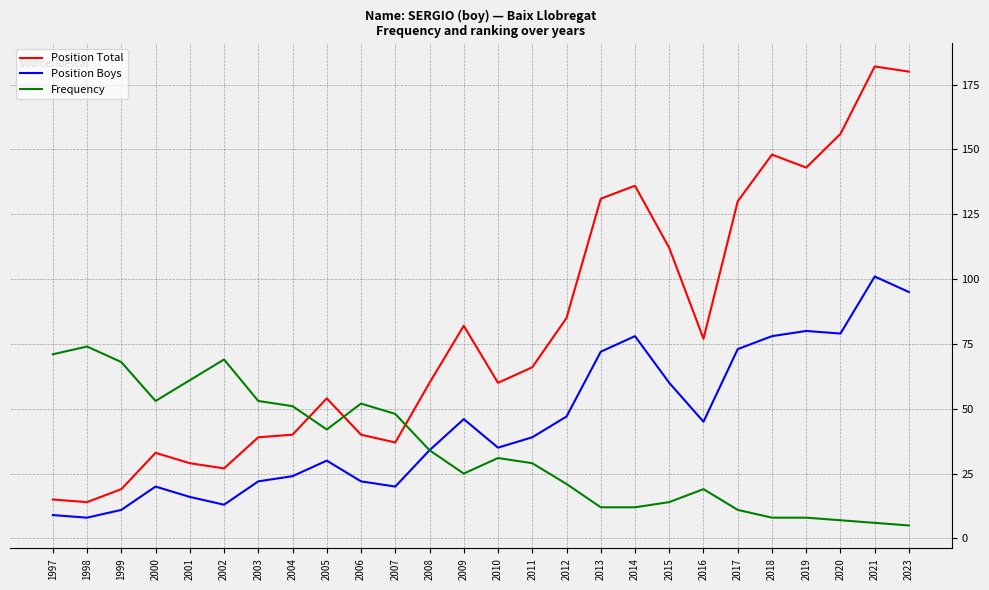

The value of Position Boys at 2004 is 24. True or false?

True